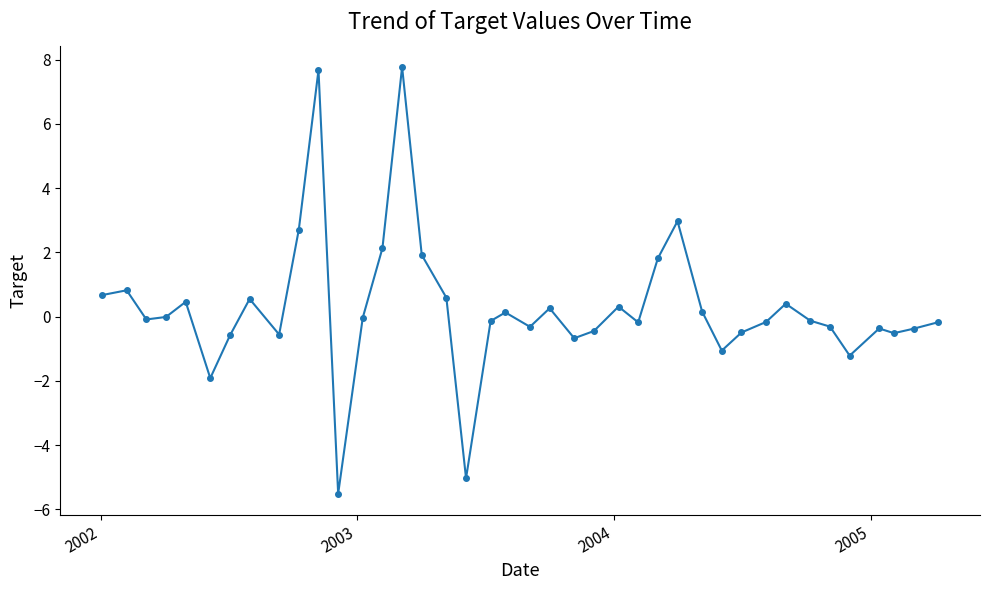

What is the sum of all values?

11.0